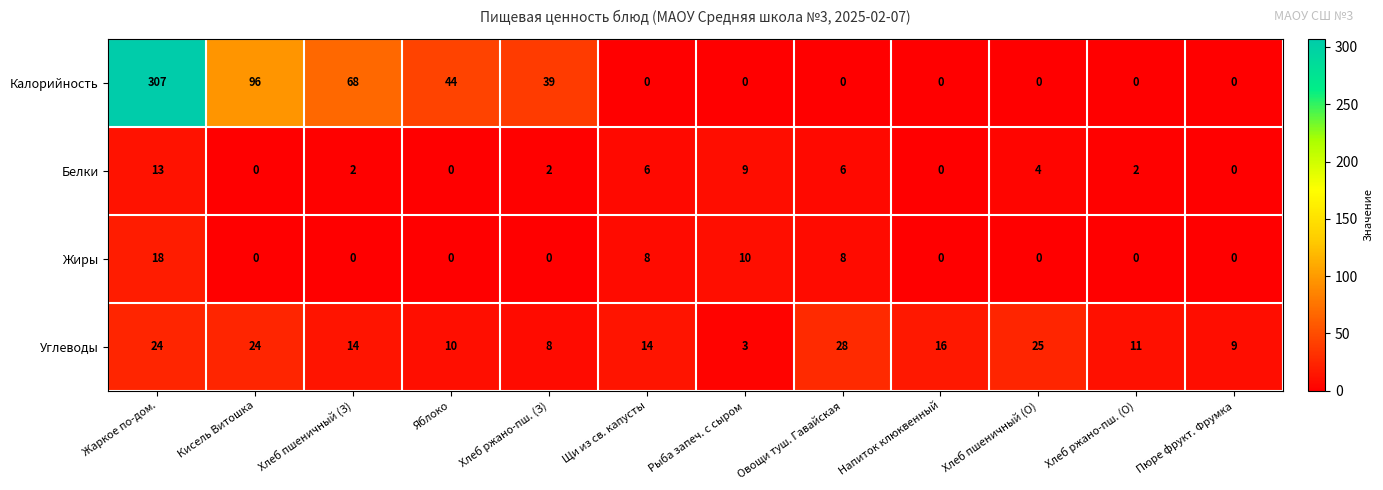

List the series in order of their peak value, lowest first.

Белки, Жиры, Углеводы, Калорийность